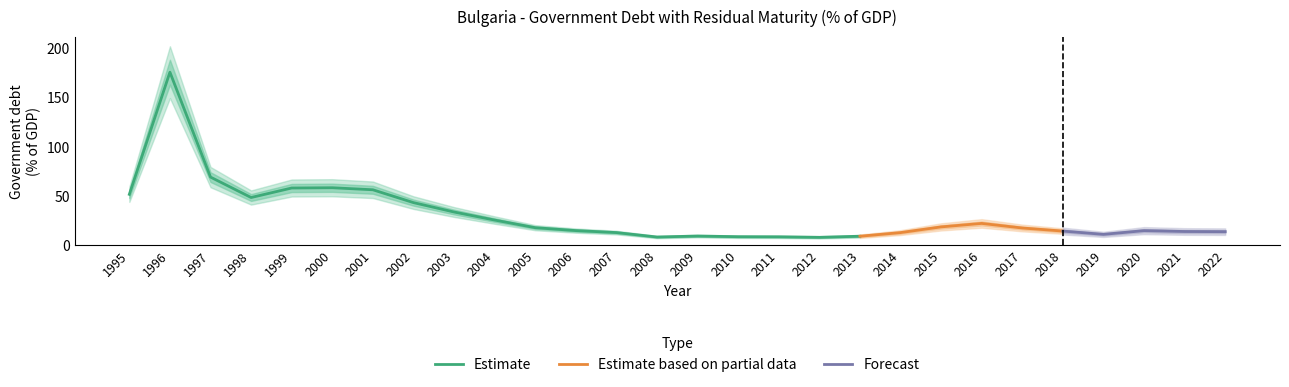

True or false: the data shows 17.5 at 2005.

True